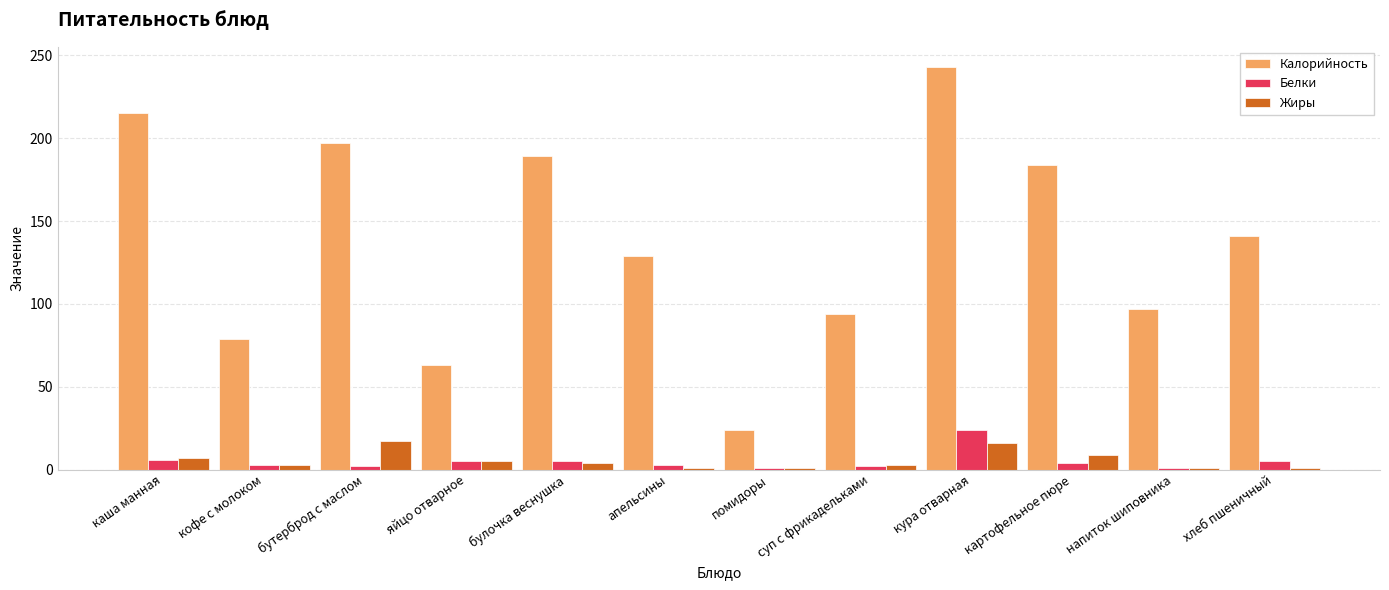

What is the smallest value displayed?

1